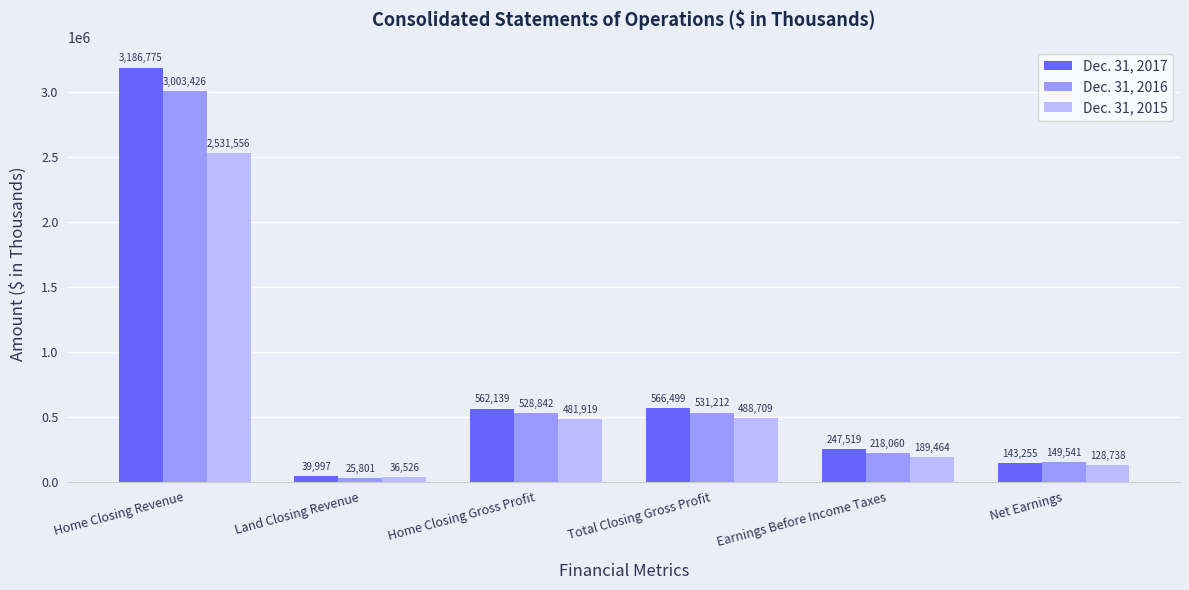

Is the value of Dec. 31, 2015 at Home Closing Gross Profit greater than the value of Dec. 31, 2017 at Net Earnings?

Yes